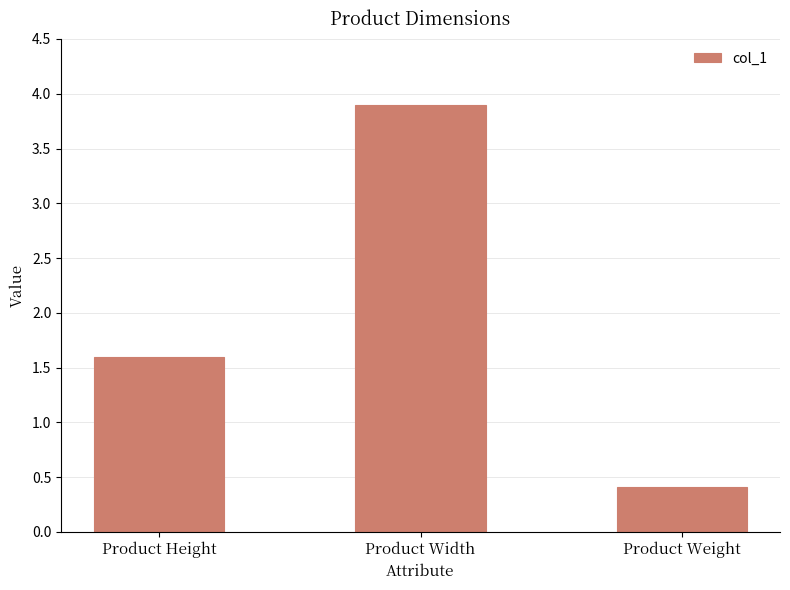

The value at Product Width is 3.9. True or false?

True